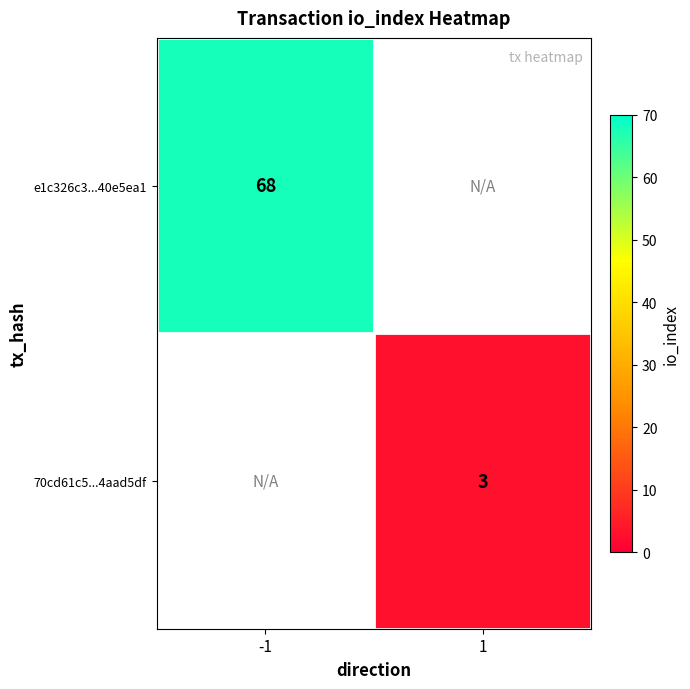

The value of e1c326c3...40e5ea1 at -1 is 102. True or false?

False